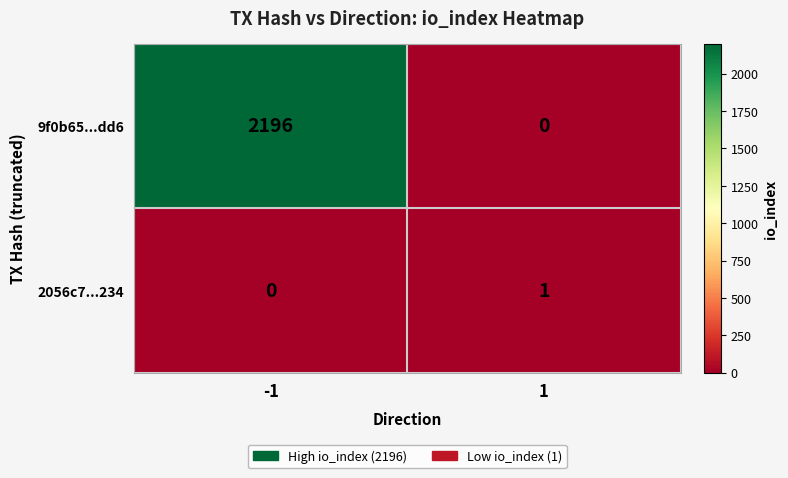

Which series has the largest range (max minus min)?

9f0b65...dd6